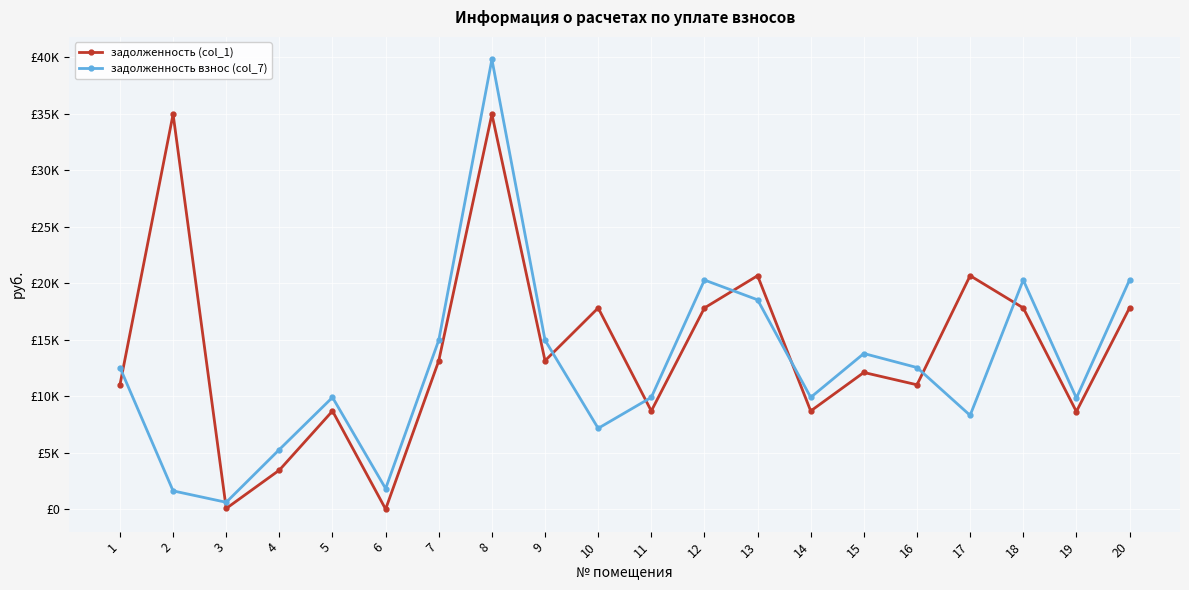

Read the задолженность взнос (col_7) value at 16.

12529.8